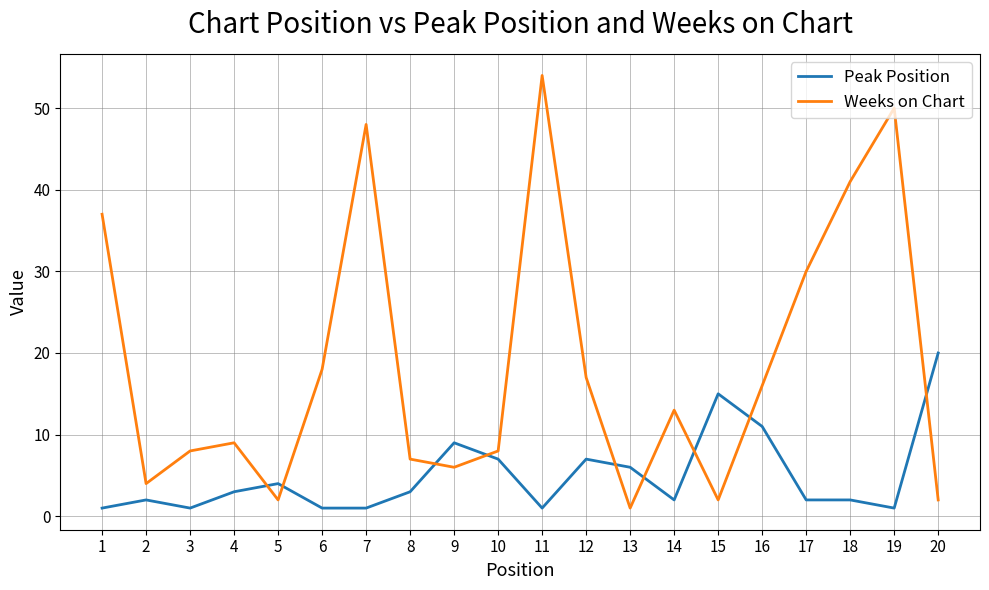

In Weeks on Chart, how many points are higher than both neighbors (excluding endpoints)?

5